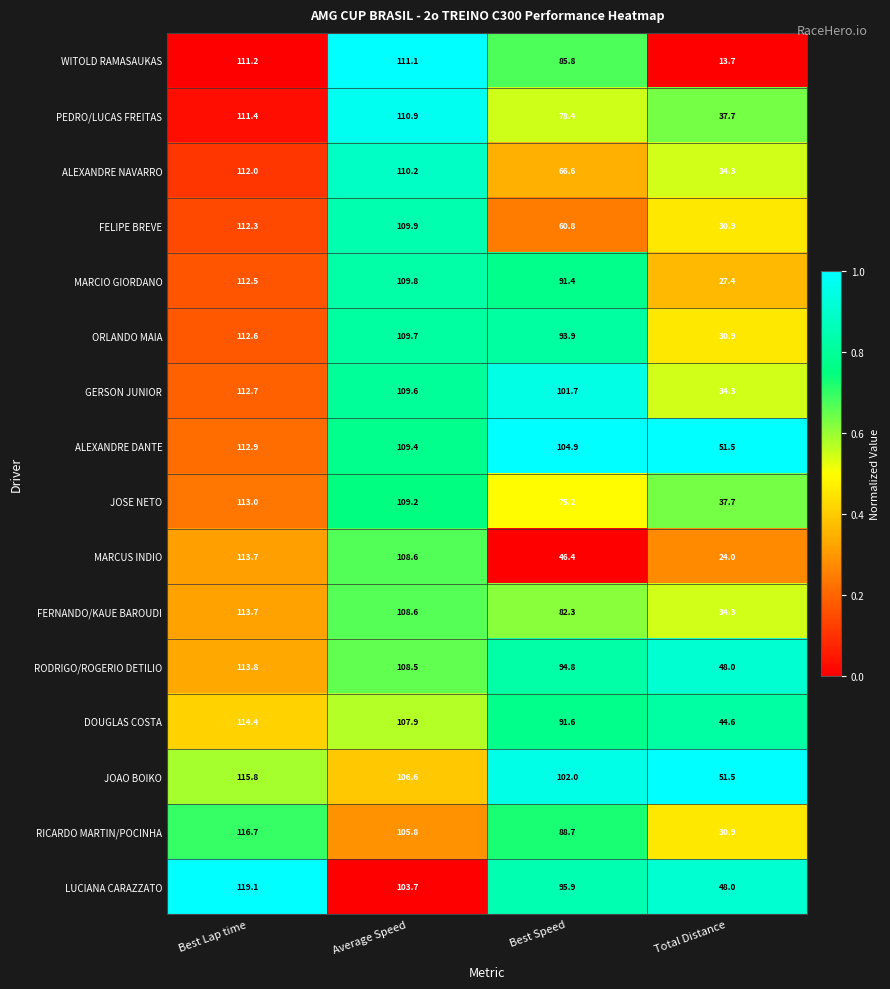

What is the spread (max minus min) of values at Best Lap time?

7.9